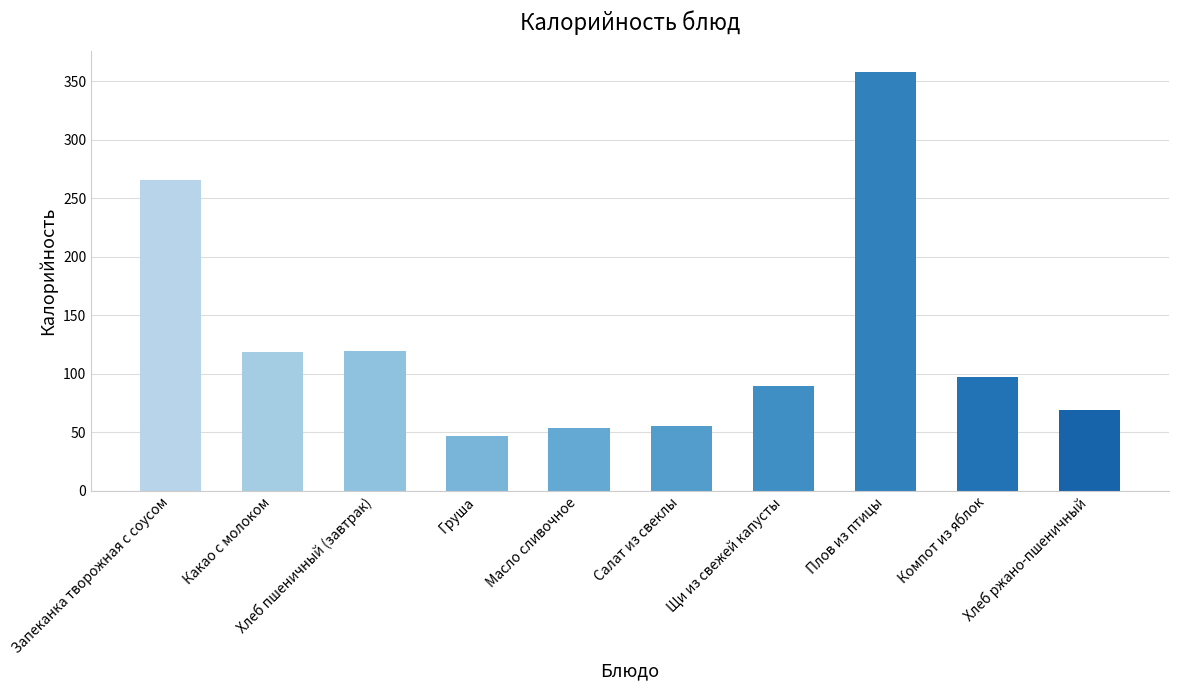

How many bars are there in total?

10